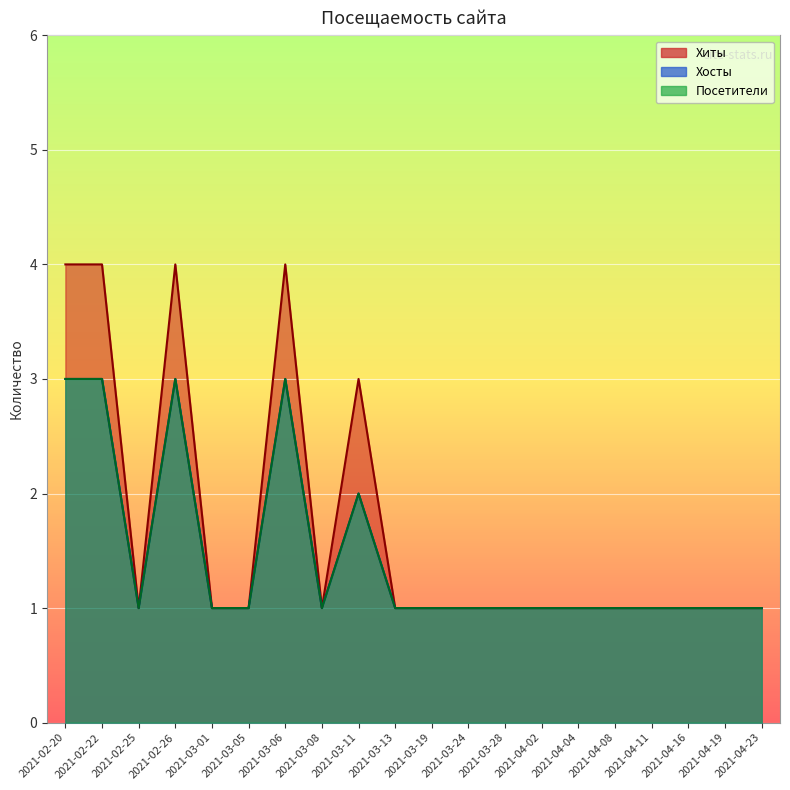

What is the sum of all Посетители values?

29